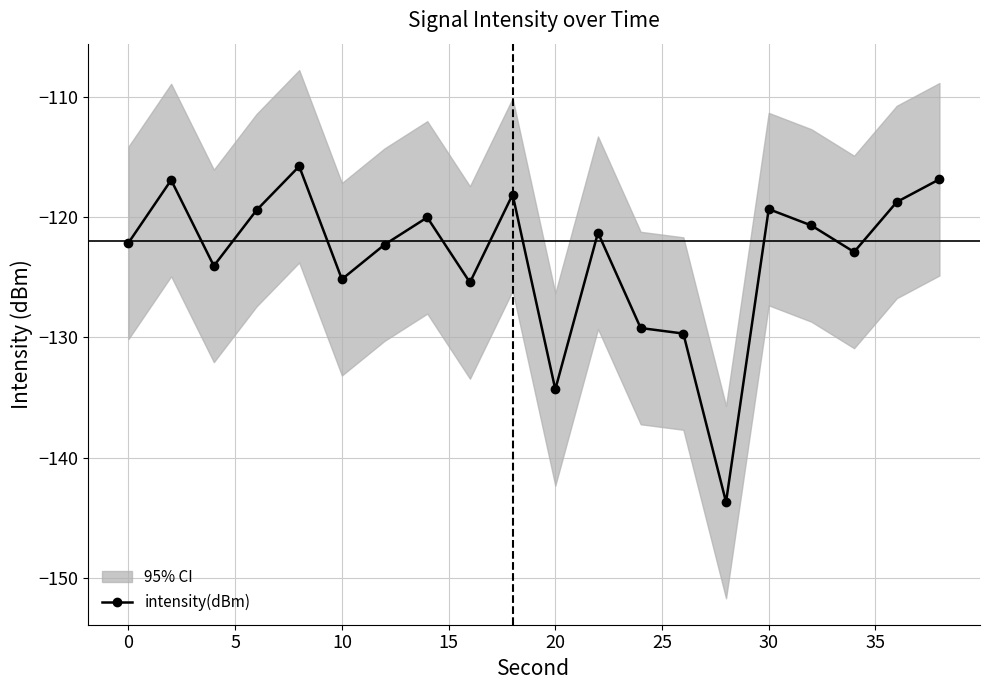

What is the lowest value of the intensity(dBm) series?

-143.7